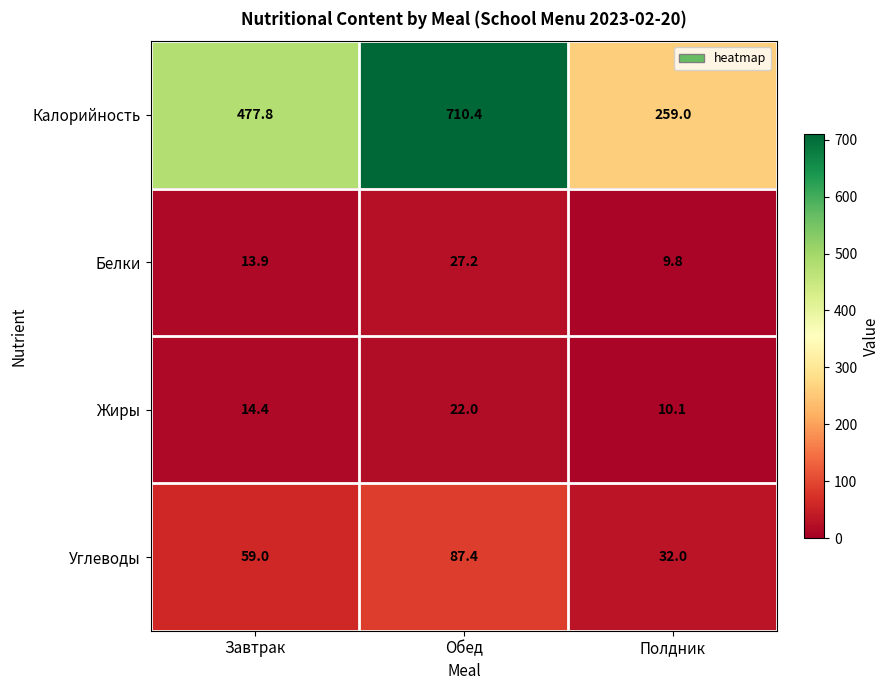

At which label is Белки closest to 18?

Завтрак